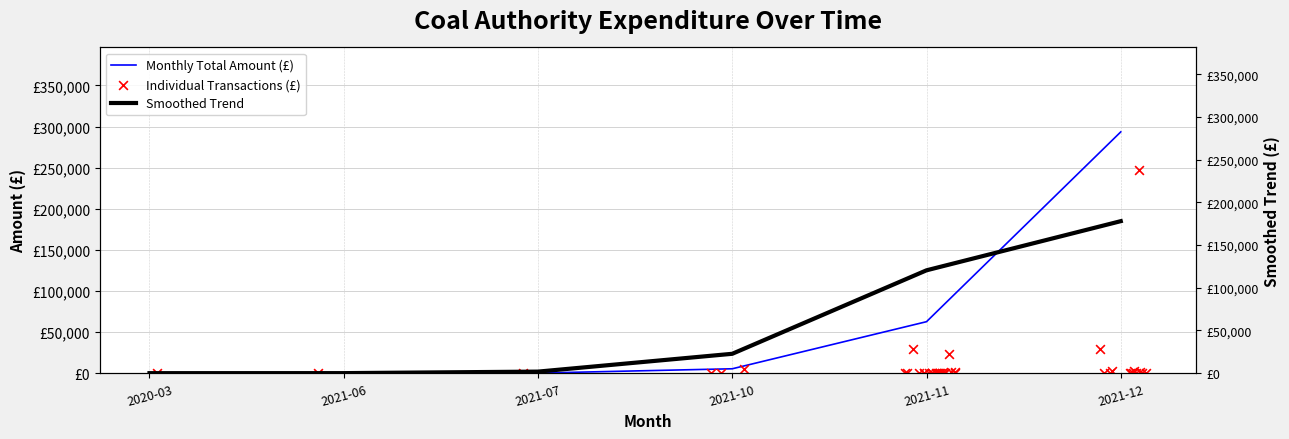

What is the change in value from 2021-11-25 to 2021-12-16?

+3173.3